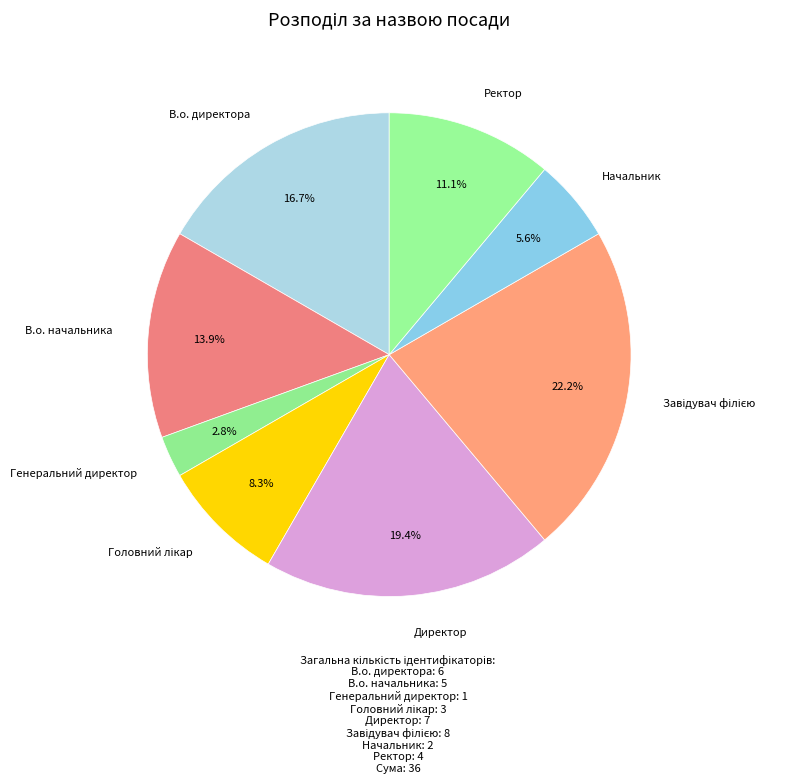

To the nearest percent, what is the average slice percentage?

12%